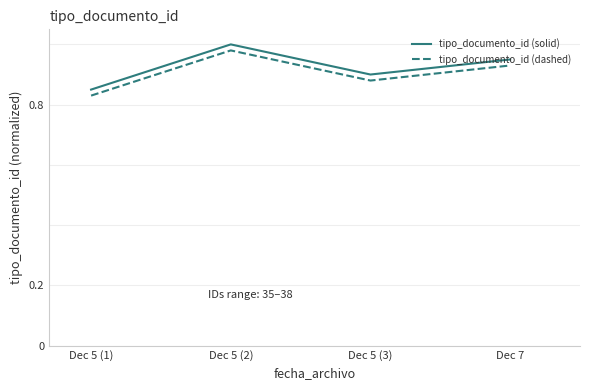

List the series in order of their overall mean, highest first.

tipo_documento_id (solid), tipo_documento_id (dashed)